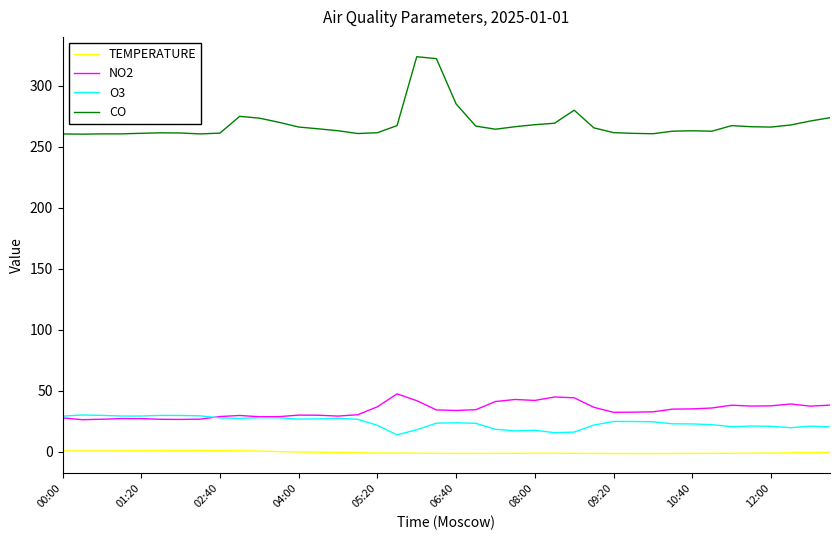

What is the greatest value displayed?

323.8